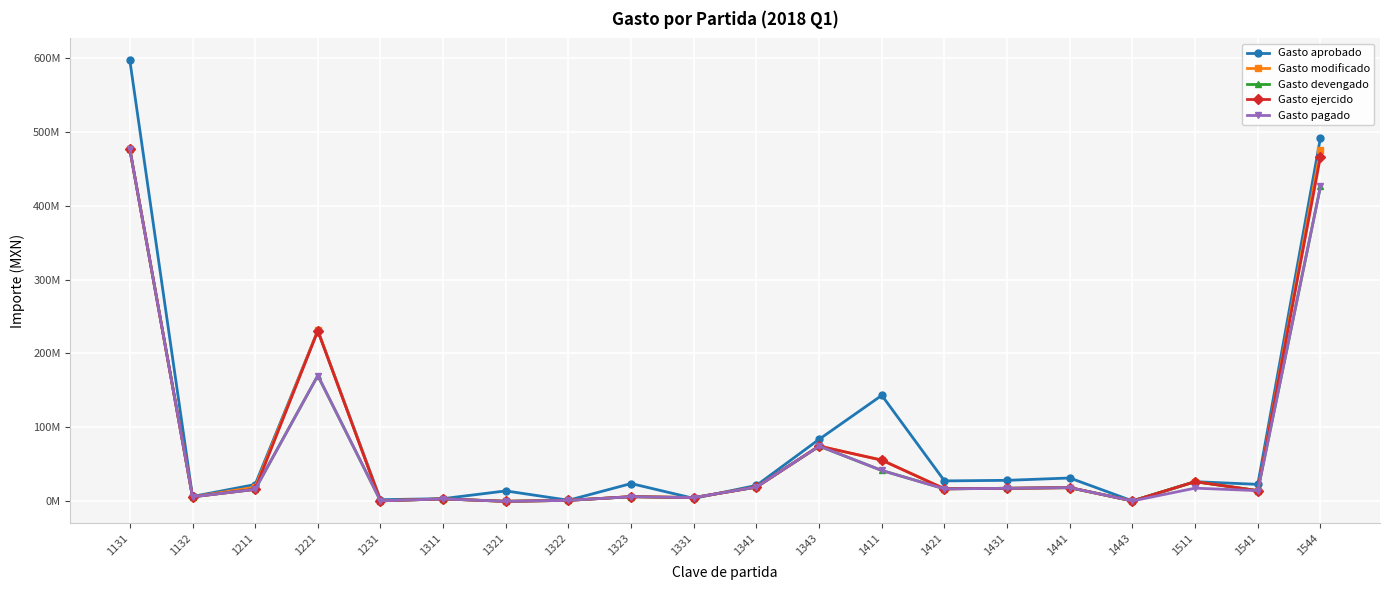

Between 1311 and 1511, which is larger?

1511